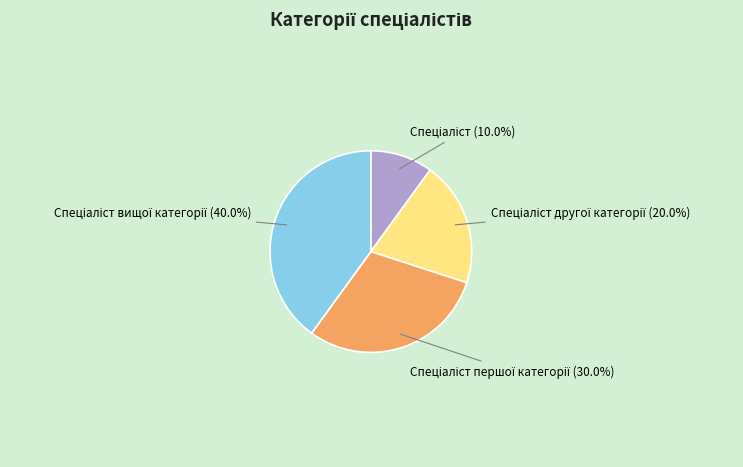

Is there a majority slice in this chart?

No